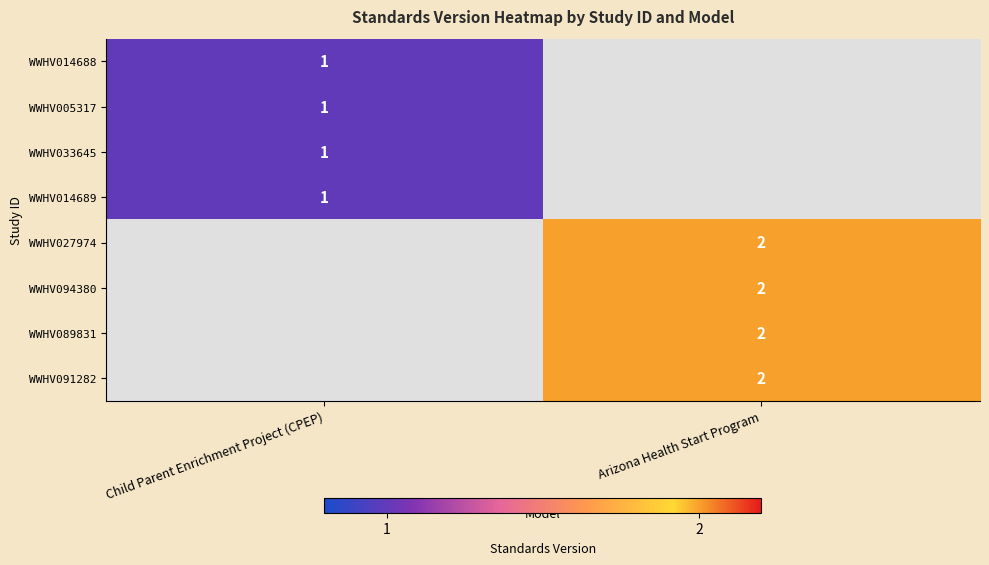

The value of WWHV089831 at Arizona Health Start Program is 1. True or false?

False